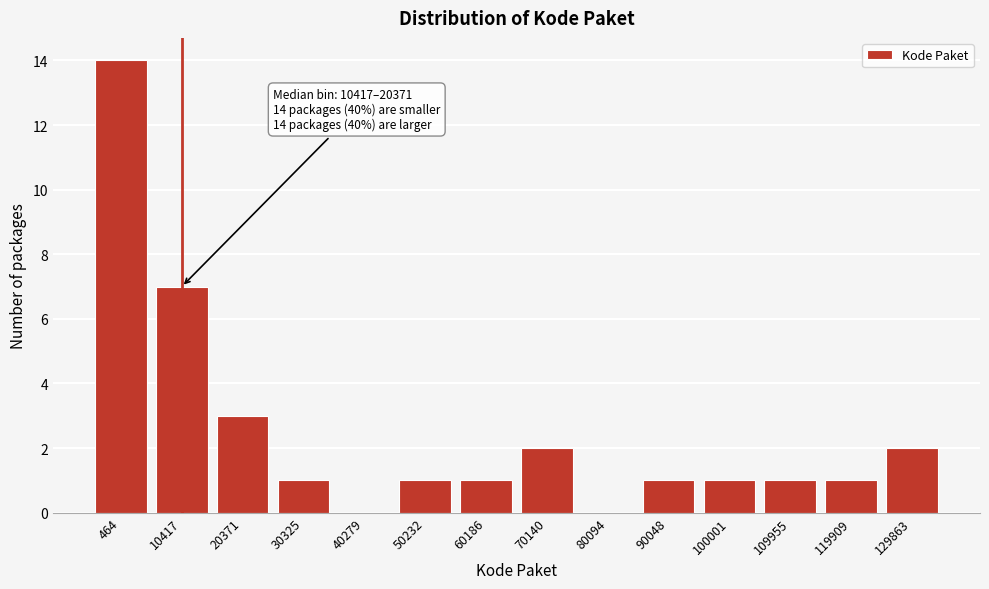

Reading left to right, what are all the values shown in this chart?

464=14	10417=7	20371=3	30325=1	40279=0	50232=1	60186=1	70140=2	80094=0	90048=1	100001=1	109955=1	119909=1	129863=2